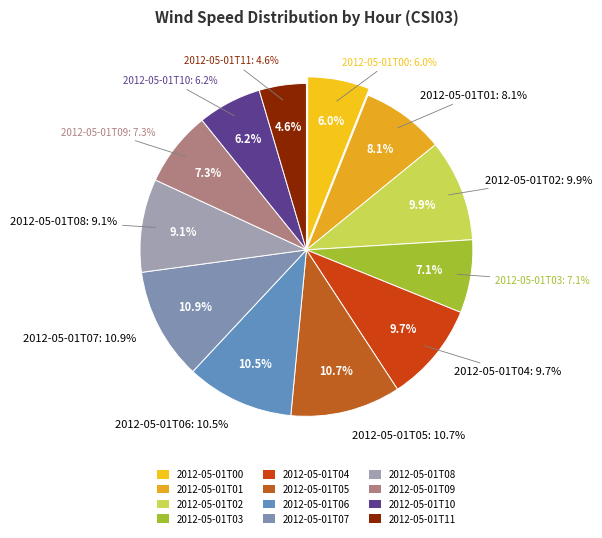

Rank the categories by value from highest to lowest.

2012-05-01T07, 2012-05-01T05, 2012-05-01T06, 2012-05-01T02, 2012-05-01T04, 2012-05-01T08, 2012-05-01T01, 2012-05-01T09, 2012-05-01T03, 2012-05-01T10, 2012-05-01T00, 2012-05-01T11